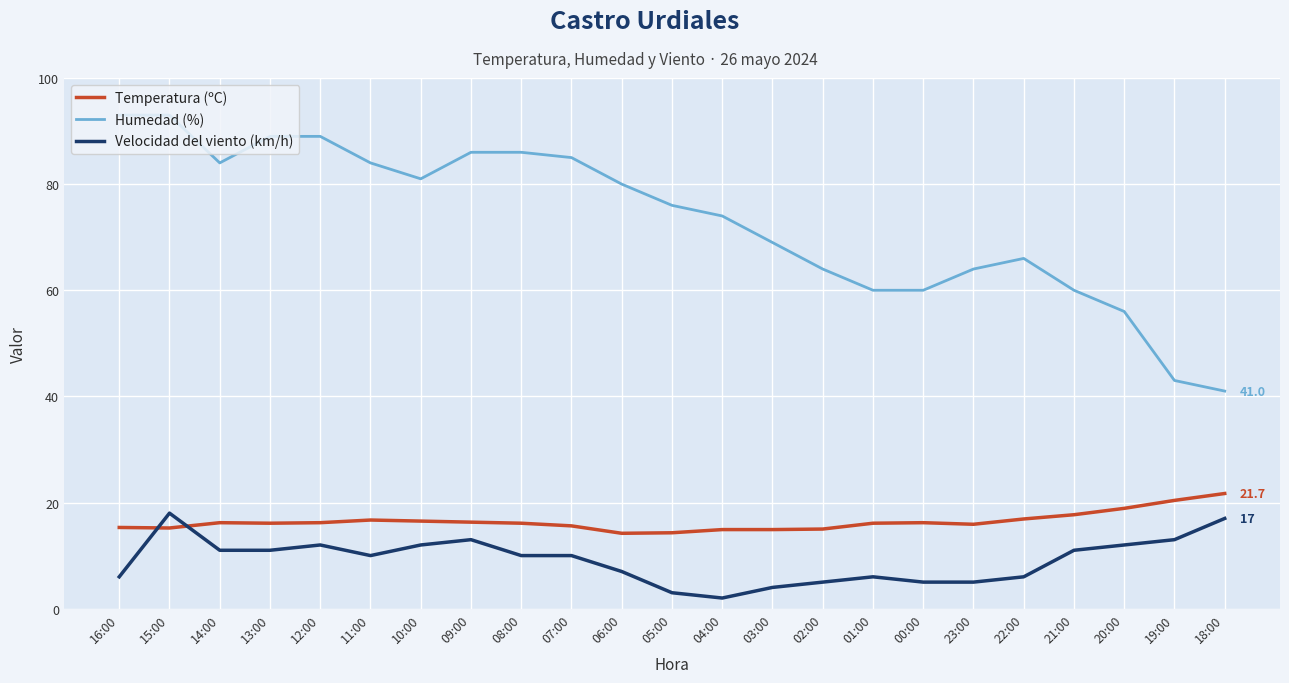

At which label does Humedad (%) first exceed 76?

16:00